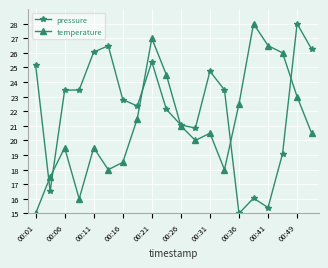

True or false: pressure has more than 2 points higher than both neighbors.

True